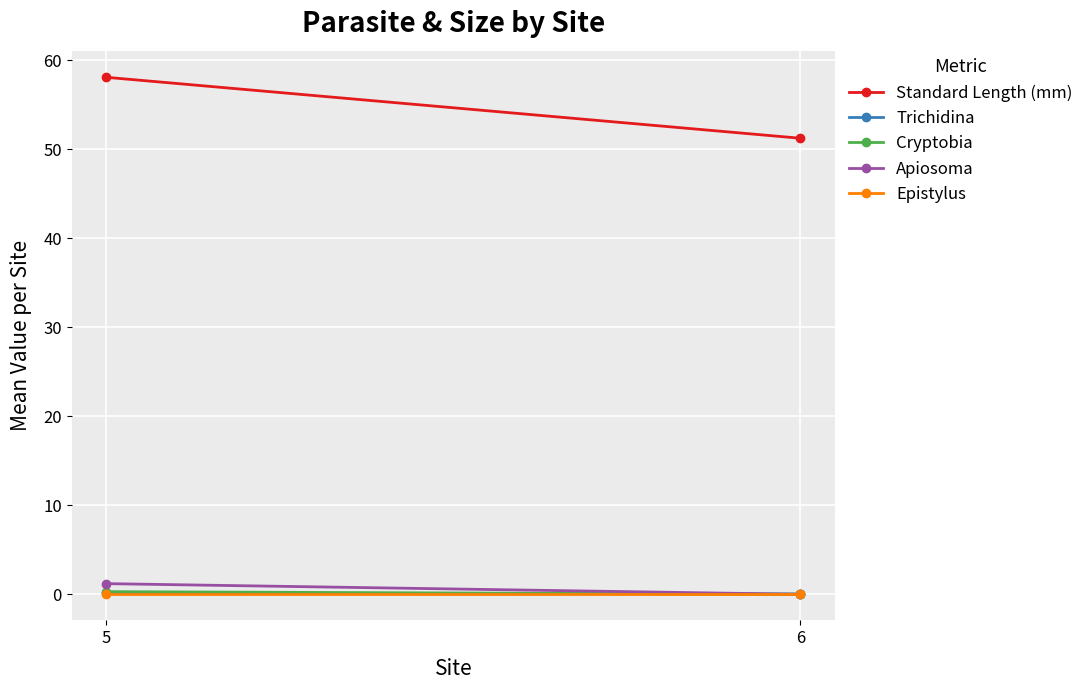

Is this an area chart (filled region under the line)?

No